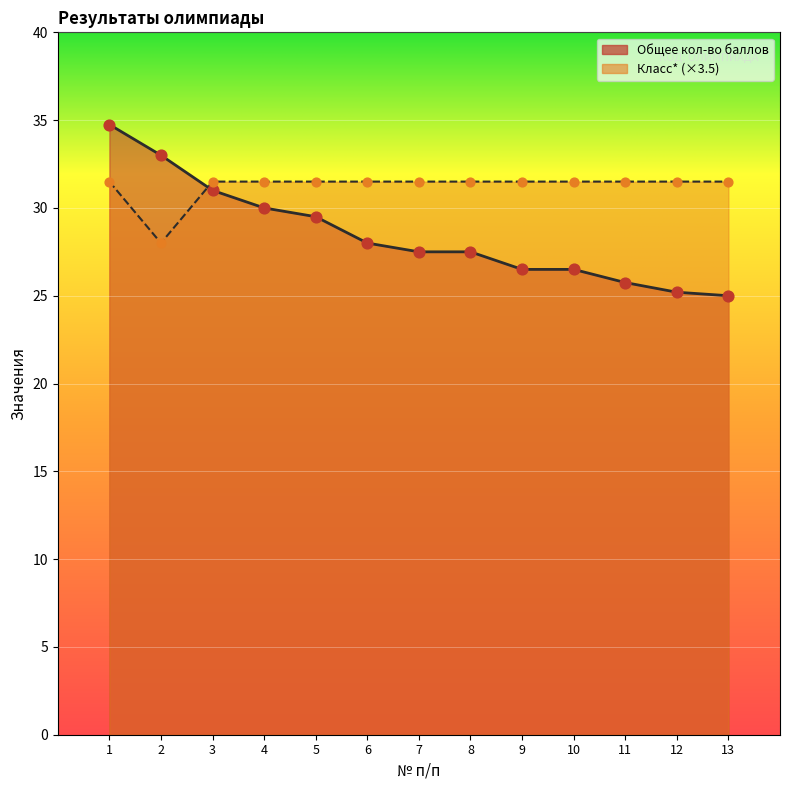

What are all the series names shown in the legend?

Общее кол-во баллов, Класс*